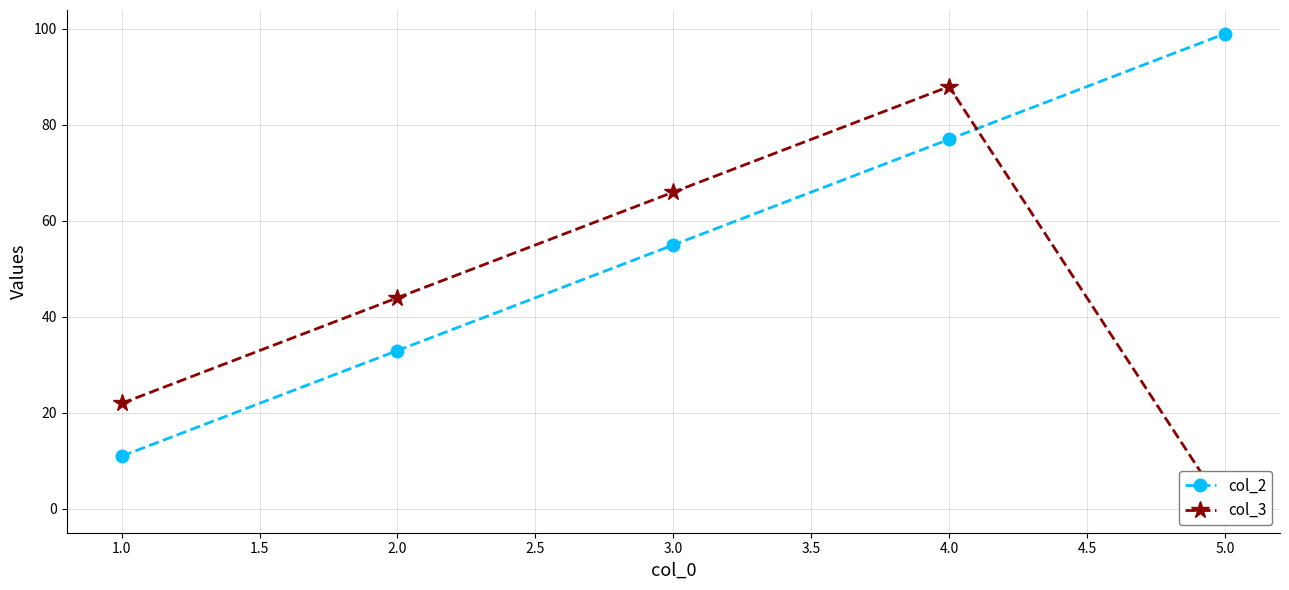

True or false: col_2 has more than 1 points higher than both neighbors.

False